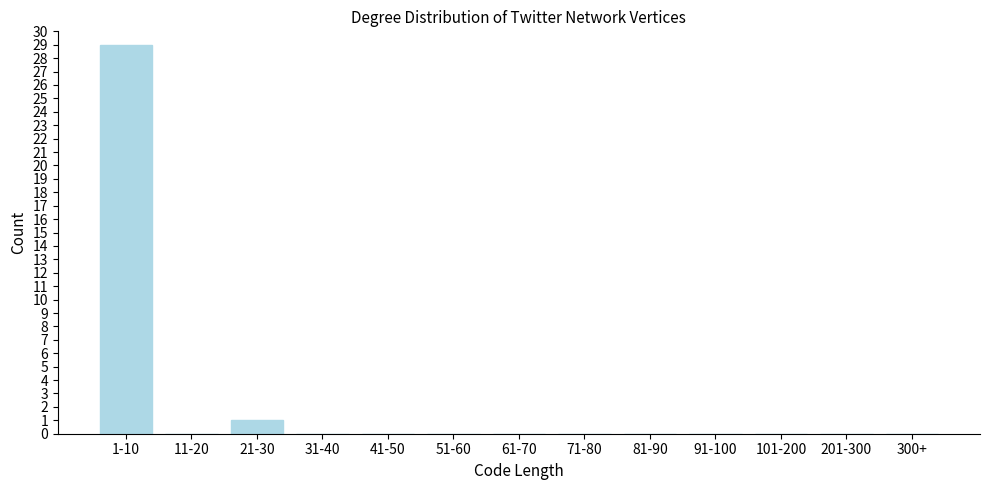

Reading left to right, what are all the values shown in this chart?

1-10=29	11-20=0	21-30=1	31-40=0	41-50=0	51-60=0	61-70=0	71-80=0	81-90=0	91-100=0	101-200=0	201-300=0	300+=0